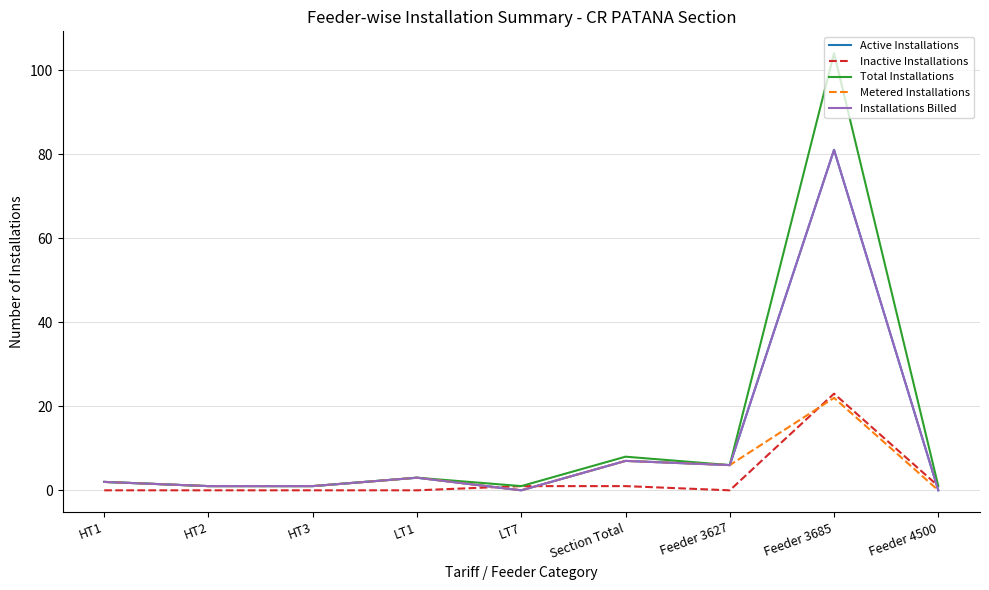

How many times do Metered Installations and Inactive Installations cross each other?

3